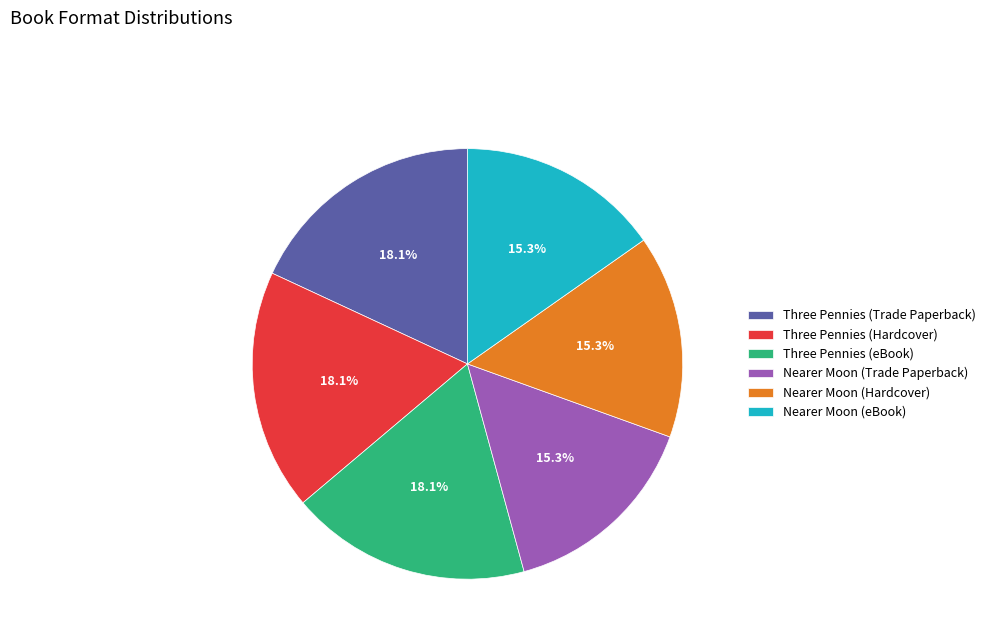

How much of the chart is everything except Nearer Moon (eBook)?

84.7%